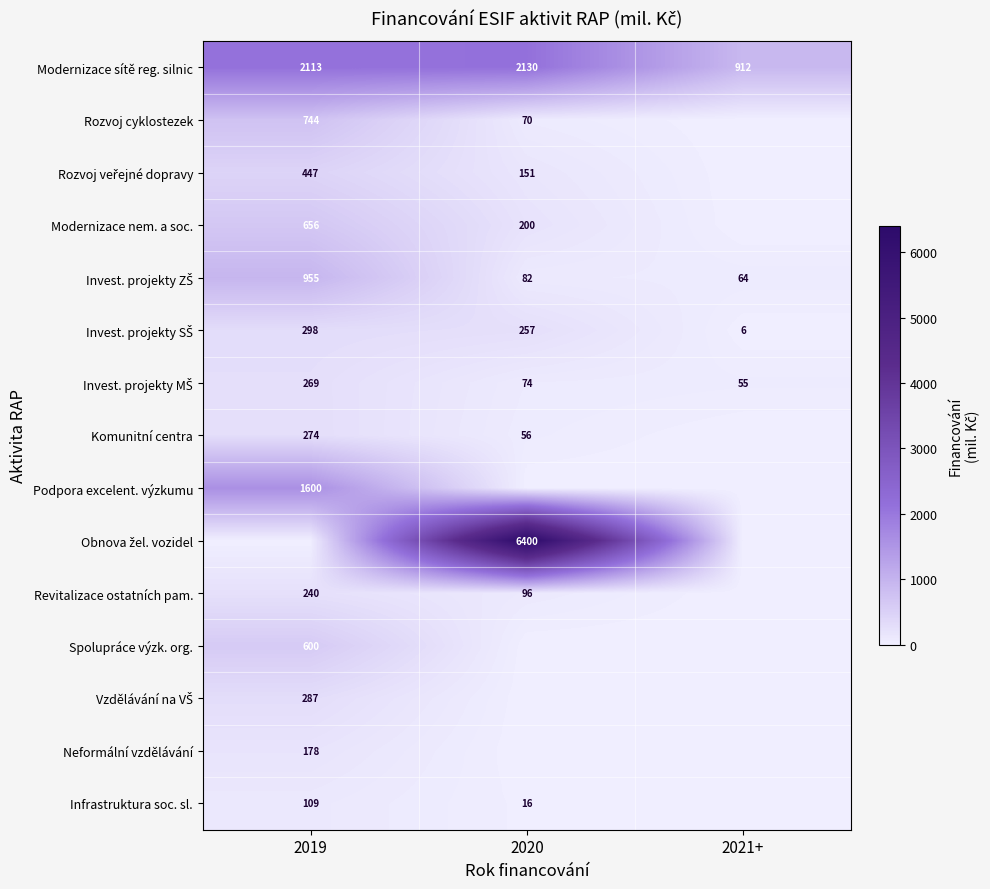

What is the total value across all series at 2019?

8770.1